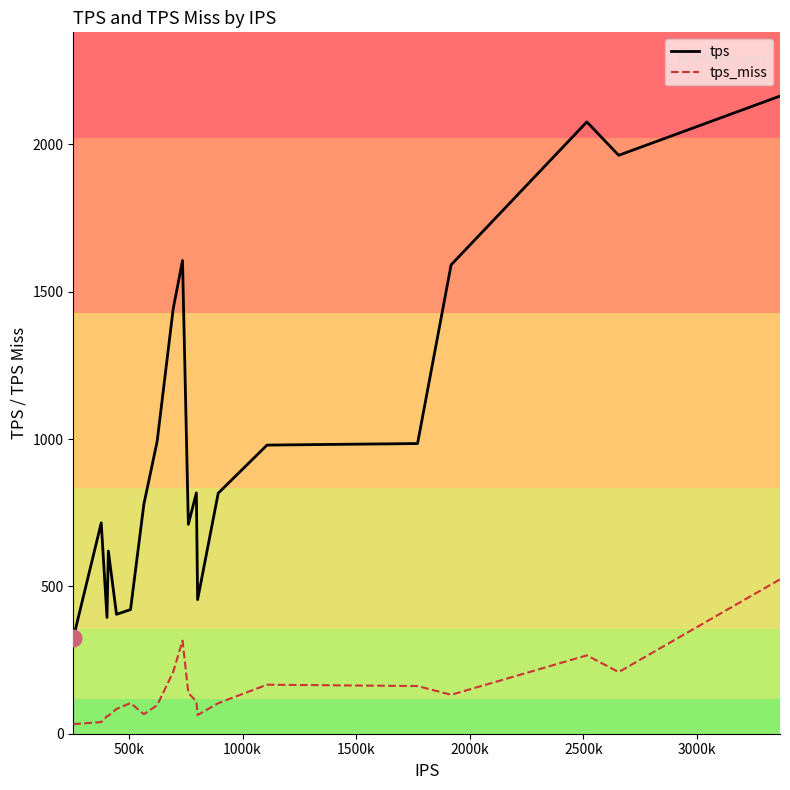

Which series has the largest range (max minus min)?

tps